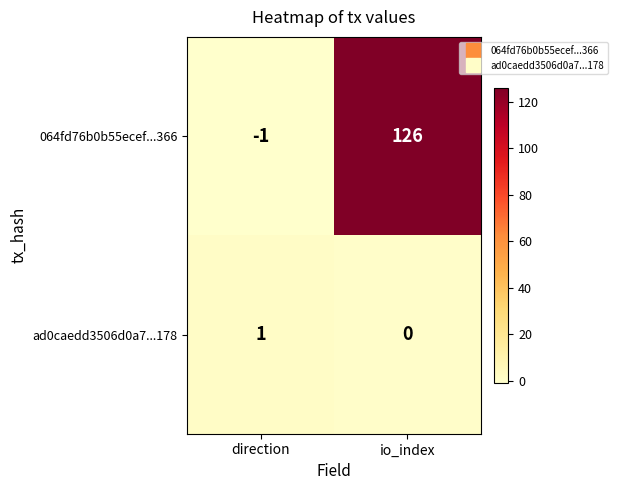

What is the sum of the 064fd76b0b55ecef...366 values at io_index and direction?

125